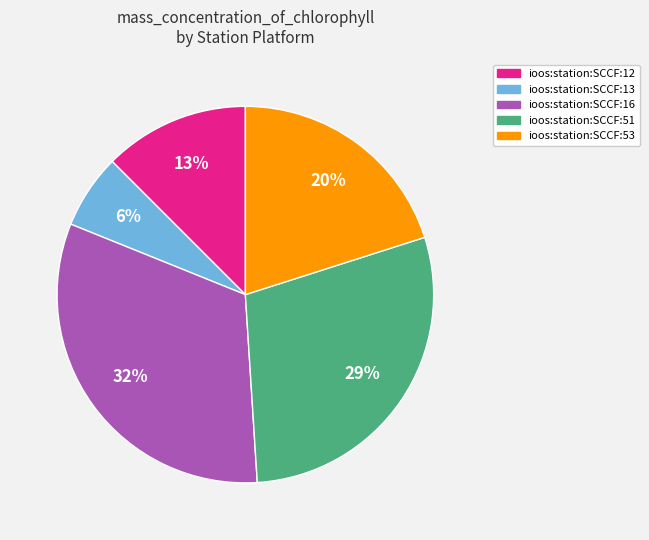

Between ioos:station:SCCF:53 and ioos:station:SCCF:16, which is larger?

ioos:station:SCCF:16